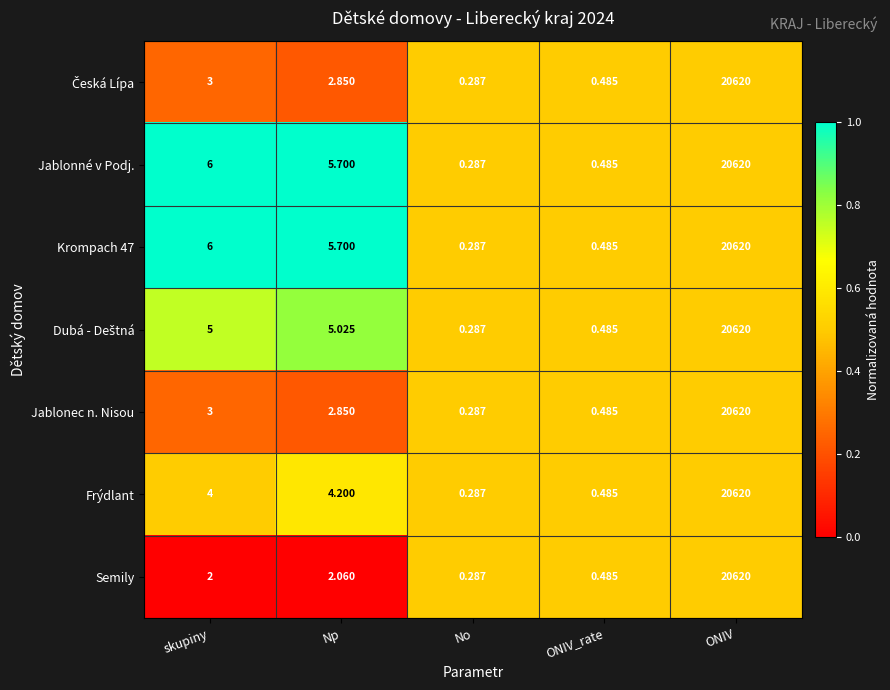

At which category is the sum across all series the highest?

ONIV